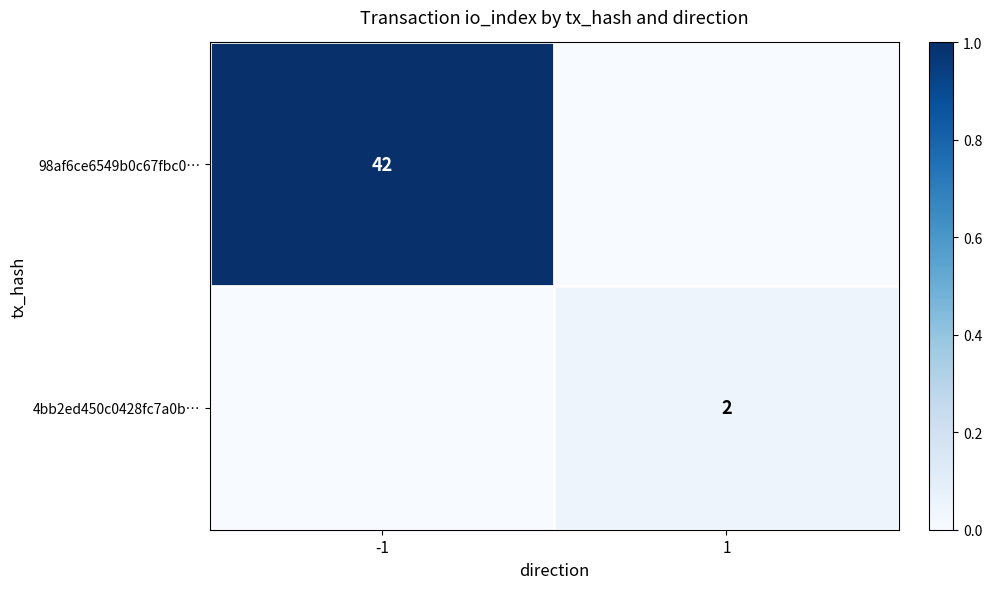

True or false: 98af6ce6549b0c67fbc0… has a value of 9 at -1.

False